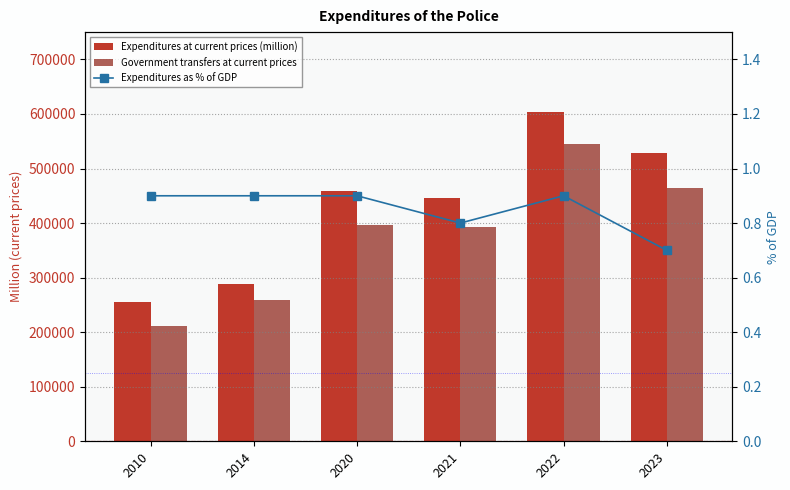

At which category does the chart reach its minimum across all series?

2023